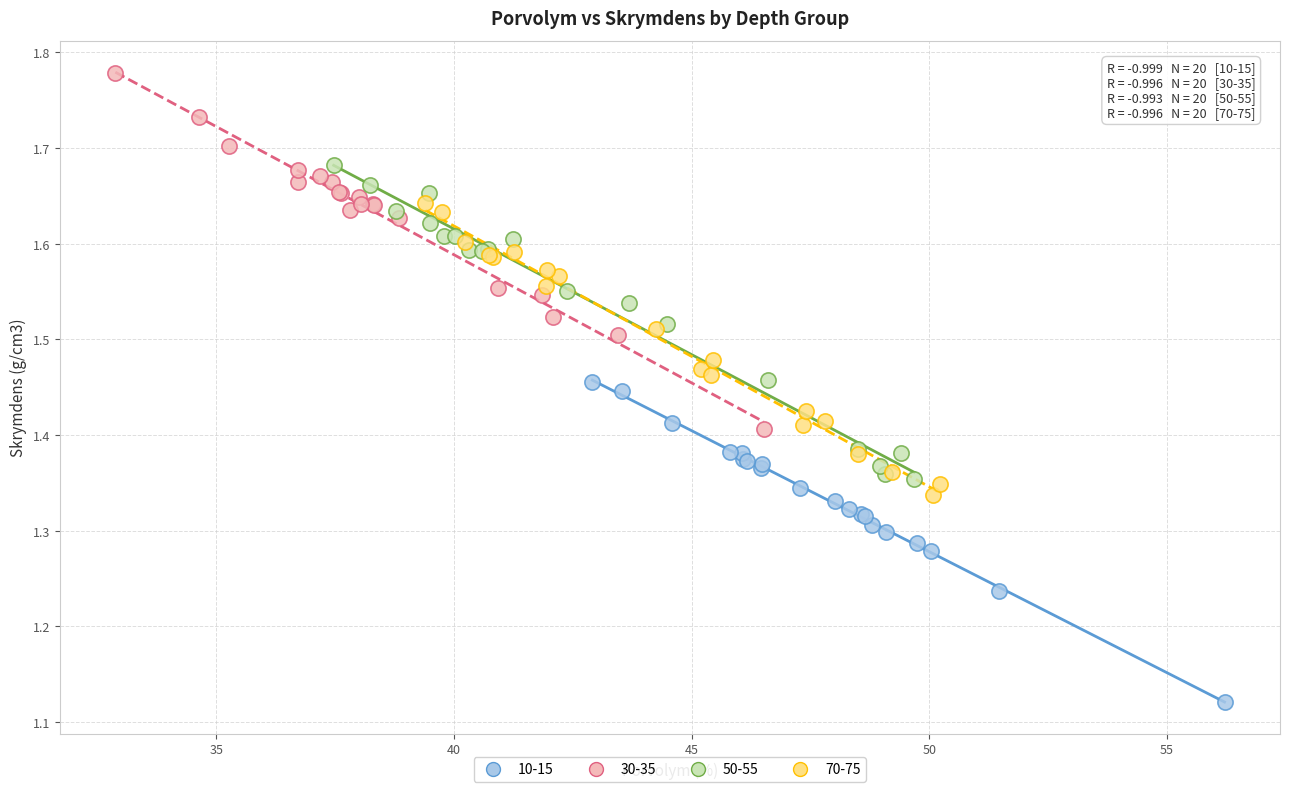

Which series contains the lowest Y value?

10-15